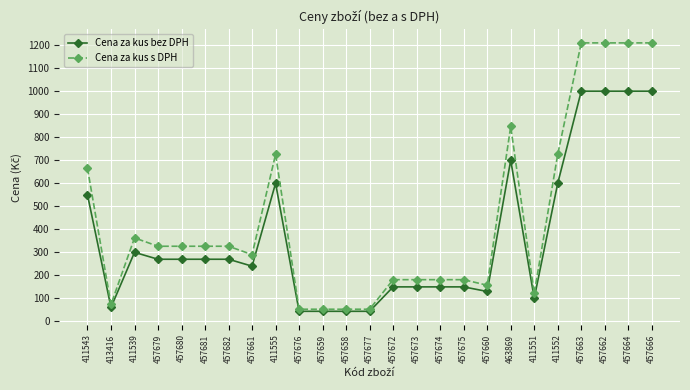

What position from the right is 457680?

21